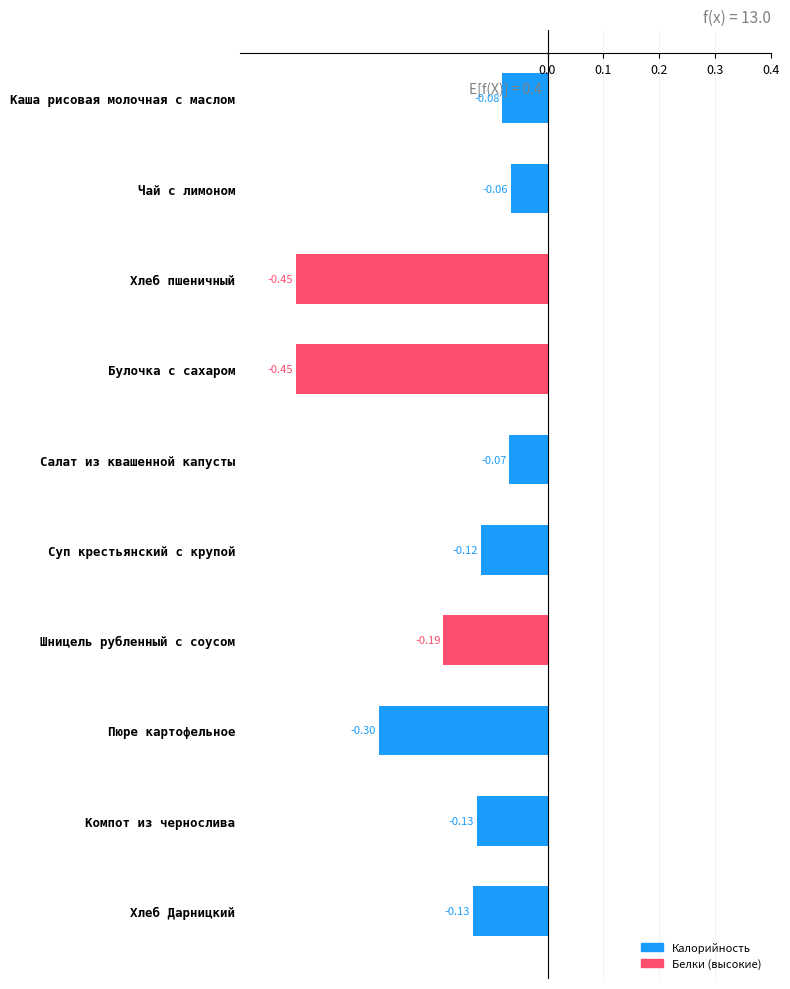

Which label corresponds to the largest value in the chart?

Чай с лимоном